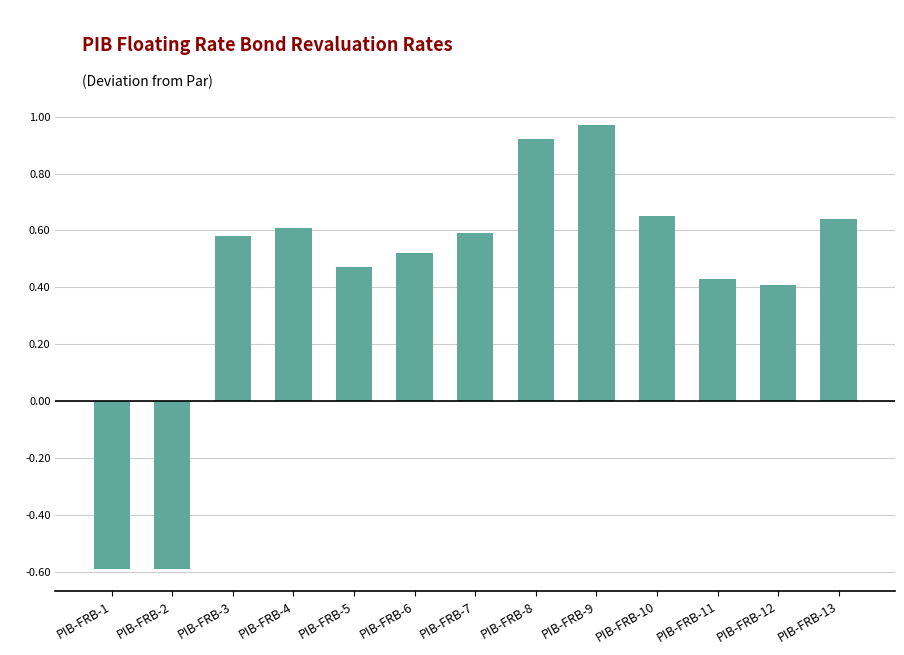

What is the difference between the second highest and minimum values?

1.5